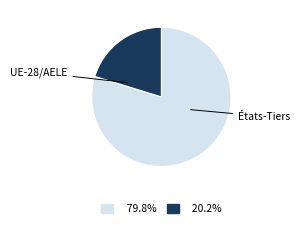

What percentage is the UE-28/AELE slice, to the nearest percent?

80%